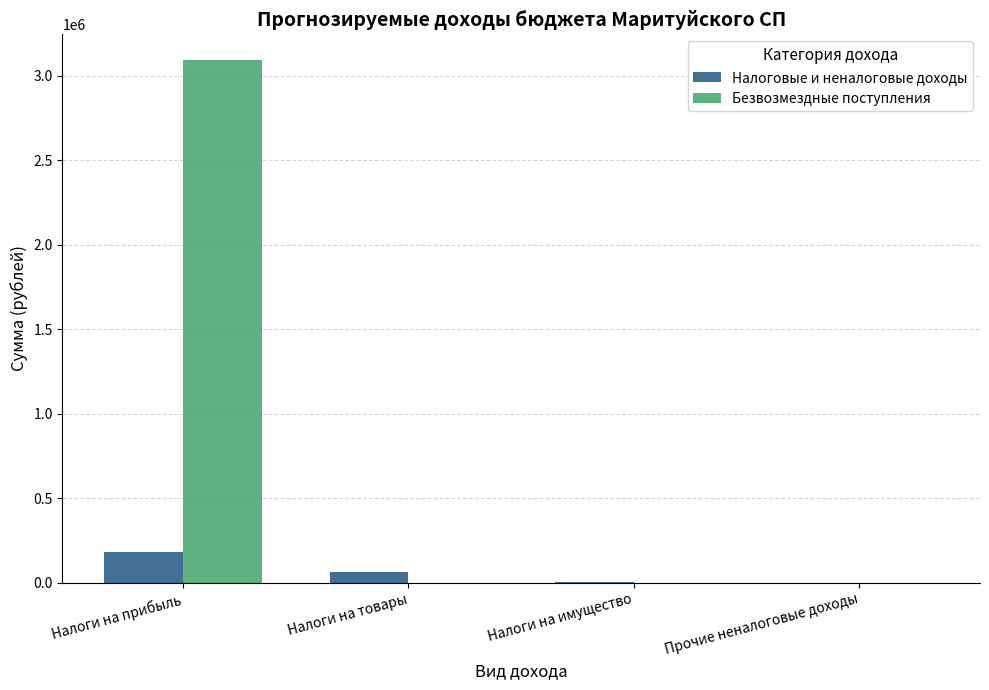

What is the sum of all Налоговые и неналоговые доходы values?

250109.5